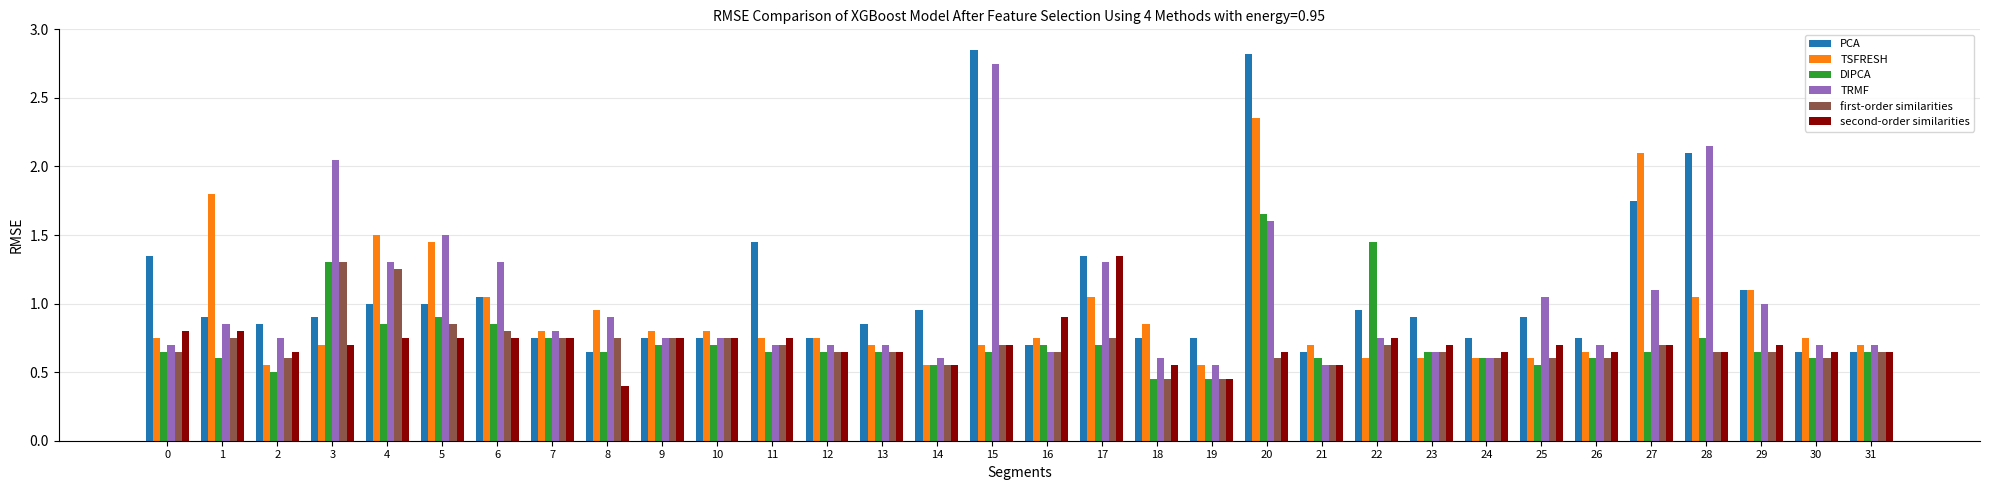

Between 13 and 14, which series saw the biggest shift?

TSFRESH